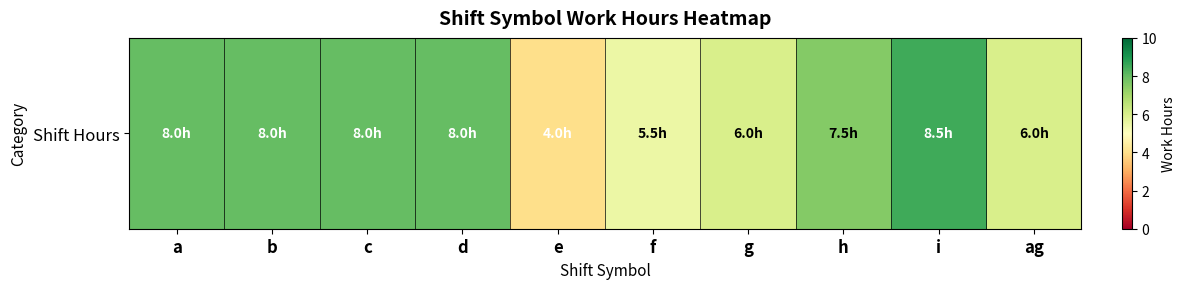

What is the sum of the values at c and h?

15.5